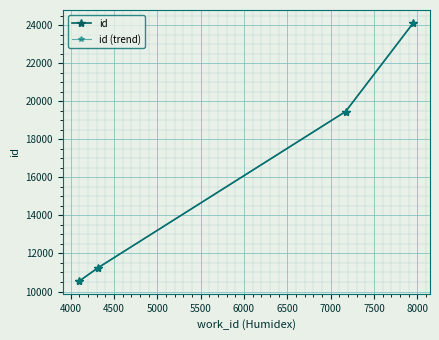

Does the chart have visible grid lines?

Yes